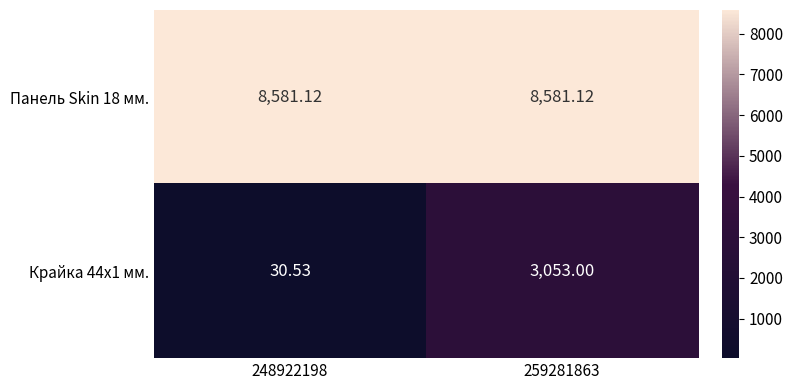

At which category is the sum across all series the highest?

259281863